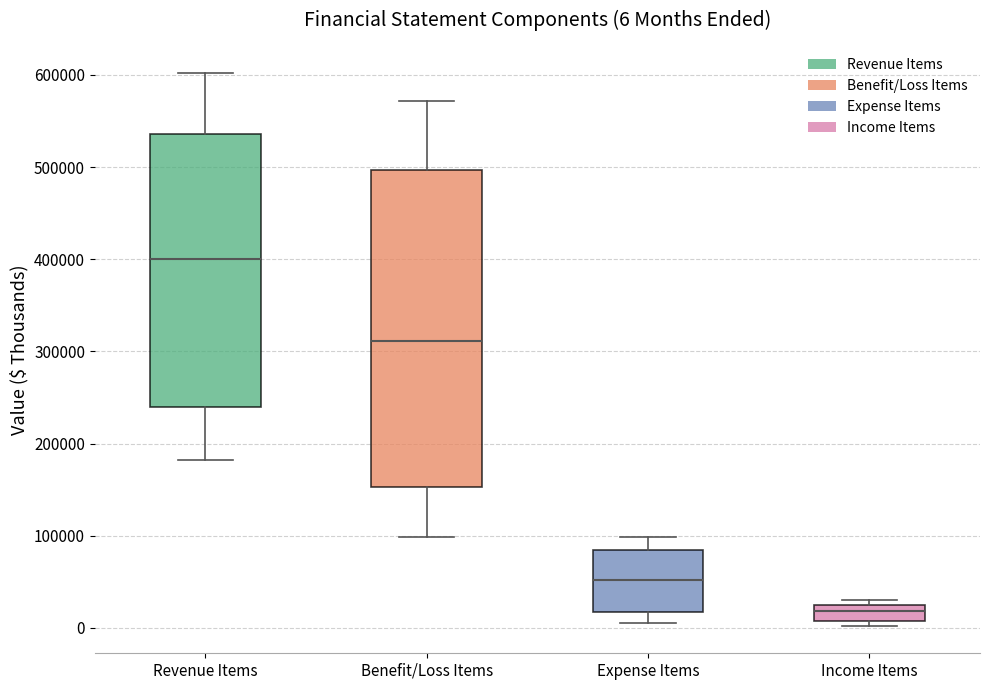

Which box has the lowest median line?

Income Items